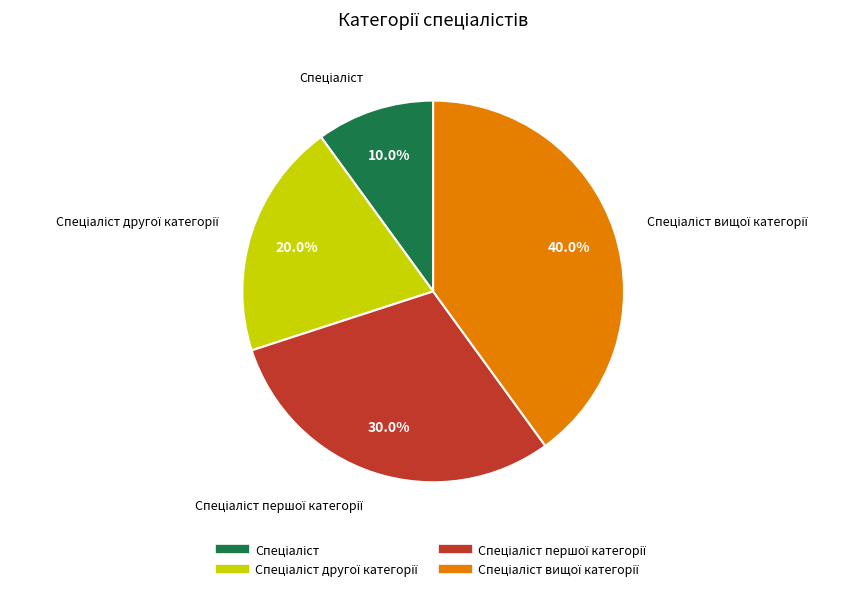

Does any single category account for the majority?

No